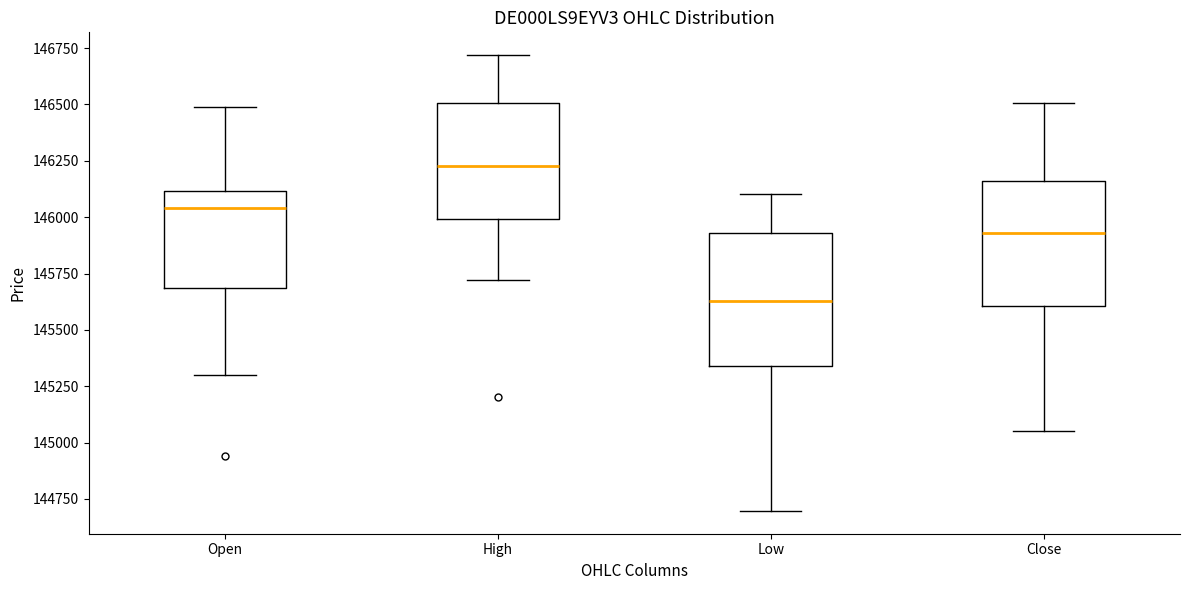

Reading left to right, transcribe this box plot: for each box, give where its median line is, the range the box spans, and where its two whiskers end, as read against the y-axis. The values are not printed on the chart, so give them approximately, as read against the axis.

Open: median 146050, box 145700 to 146100, whiskers 145300 to 146500
High: median 146250, box 146000 to 146500, whiskers 145700 to 146700
Low: median 145650, box 145350 to 145950, whiskers 144700 to 146100
Close: median 145950, box 145600 to 146150, whiskers 145050 to 146500